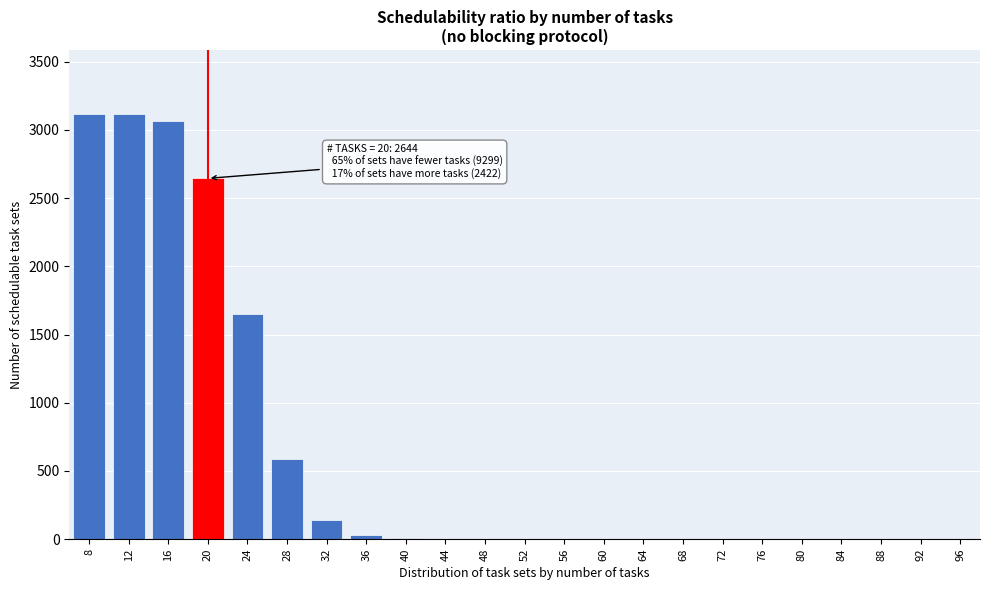

Is it true that the value at 44 is -2128?

False